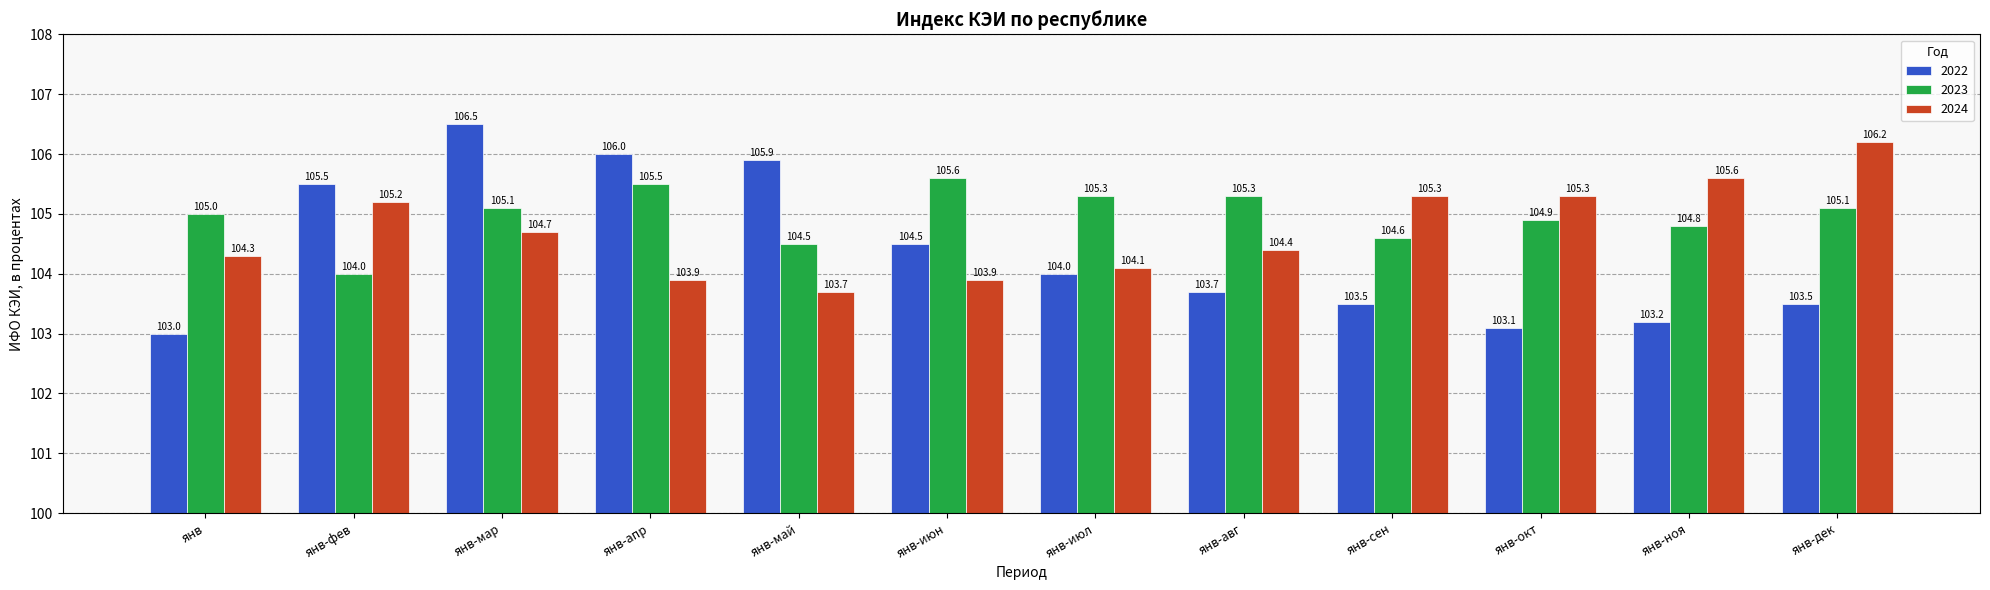

Reading left to right, what are all the values shown in this chart?

2022: янв=103.0	янв-фев=105.5	янв-мар=106.5	янв-апр=106.0	янв-май=105.9	янв-июн=104.5	янв-июл=104.0	янв-авг=103.7	янв-сен=103.5	янв-окт=103.1	янв-ноя=103.2	янв-дек=103.5
2023: янв=105.0	янв-фев=104.0	янв-мар=105.1	янв-апр=105.5	янв-май=104.5	янв-июн=105.6	янв-июл=105.3	янв-авг=105.3	янв-сен=104.6	янв-окт=104.9	янв-ноя=104.8	янв-дек=105.1
2024: янв=104.3	янв-фев=105.2	янв-мар=104.7	янв-апр=103.9	янв-май=103.7	янв-июн=103.9	янв-июл=104.1	янв-авг=104.4	янв-сен=105.3	янв-окт=105.3	янв-ноя=105.6	янв-дек=106.2